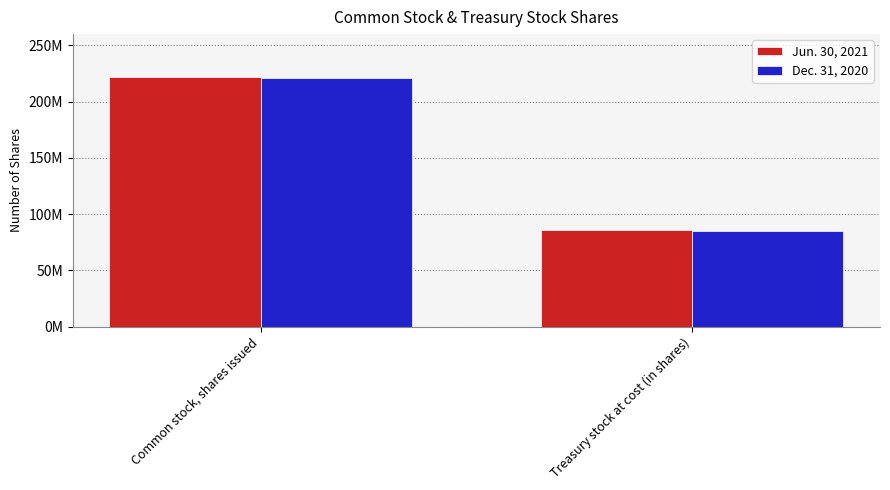

Read the Dec. 31, 2020 value at Treasury stock at cost (in shares), to the nearest 10.

84830450